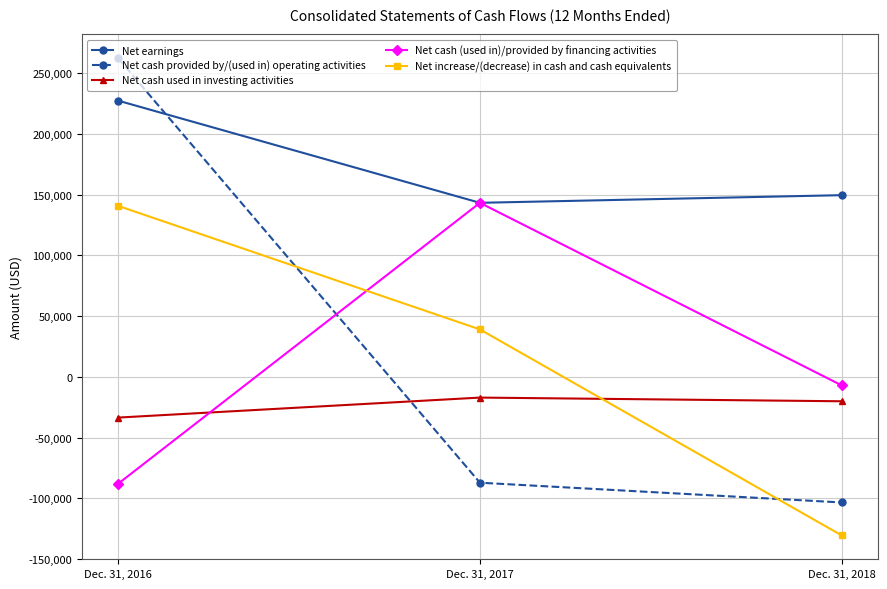

How many values in Net cash (used in)/provided by financing activities are below zero?

2